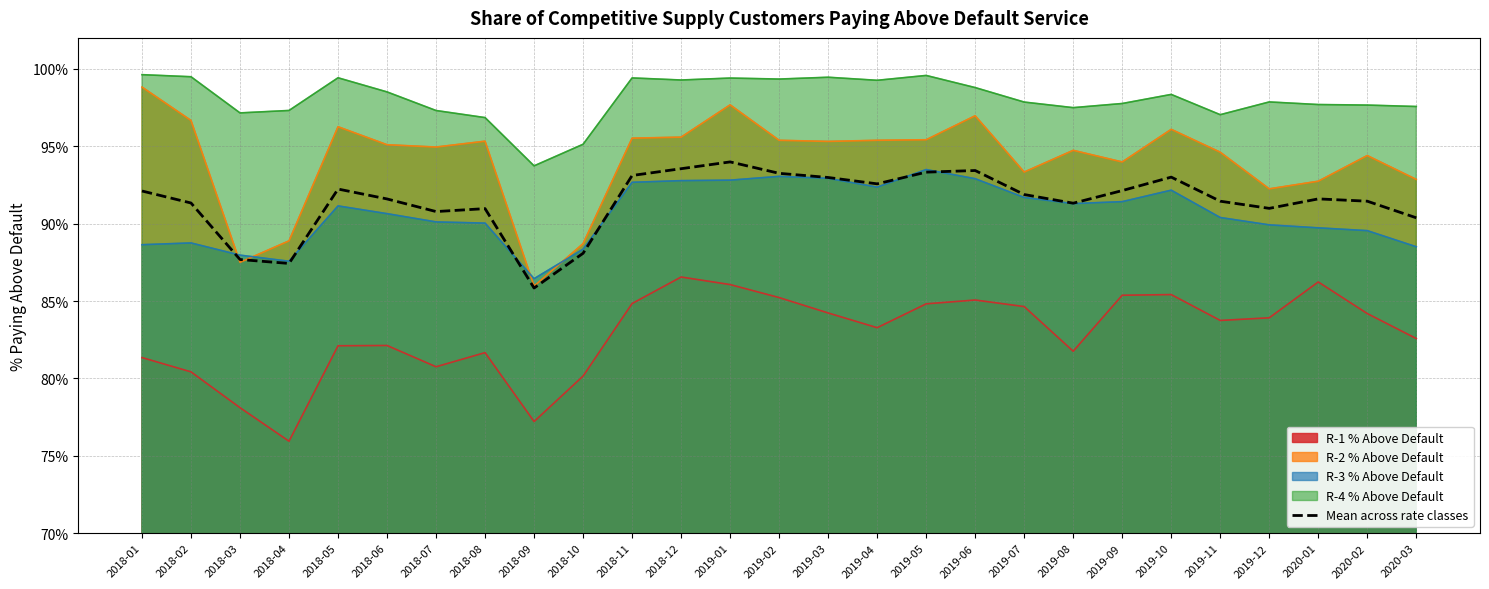

The chart shows a value of 0.6 at 2020-03. True or false?

False